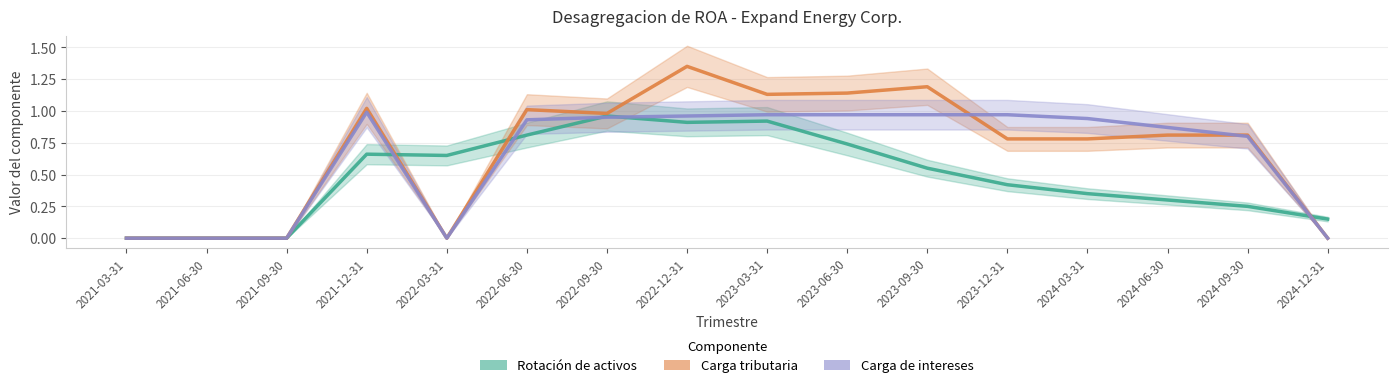

What is the spread (max minus min) of values at 2023-09-30?

0.6